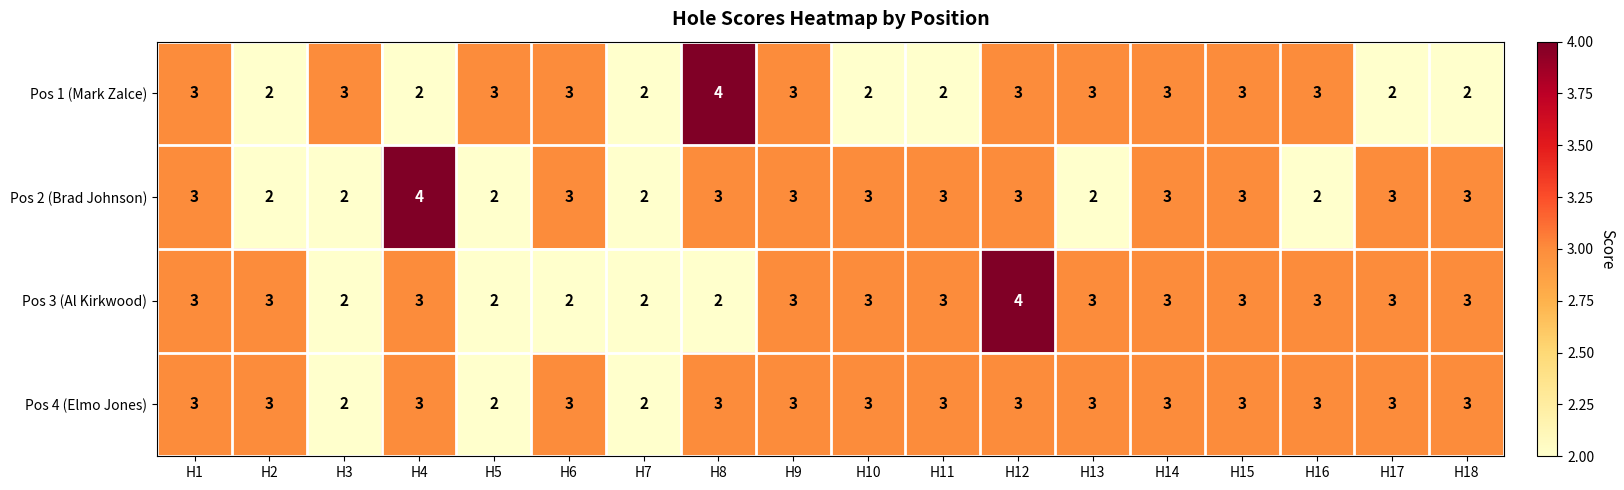

True or false: Pos 3 (Al Kirkwood) has a value of 3 at H5.

False